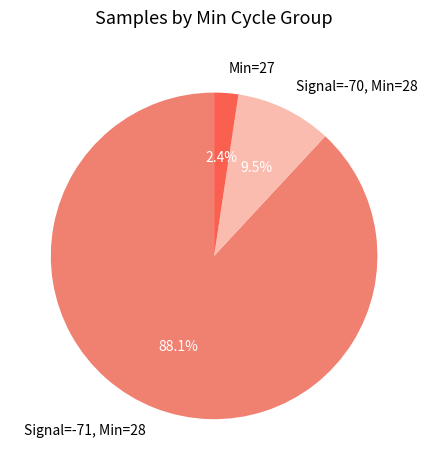

What percentage is NOT represented by Signal=-70, Min=28?

90.5%